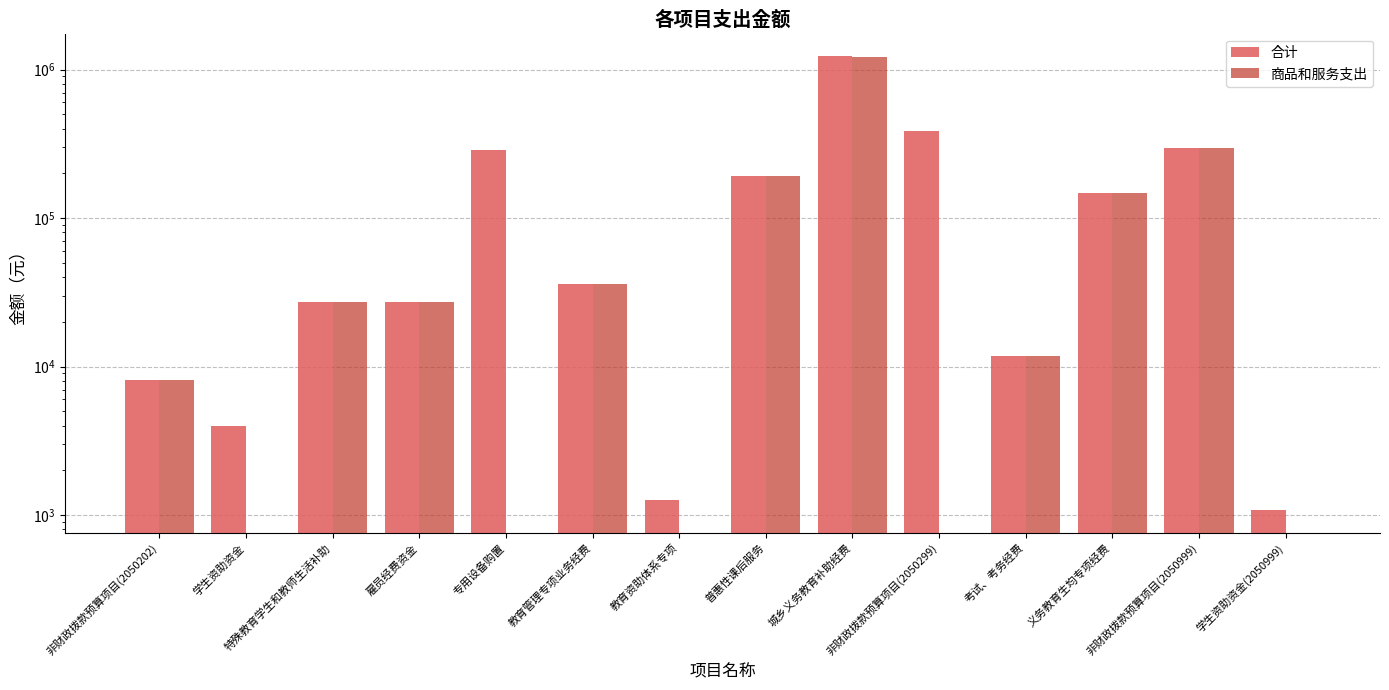

What is the label of the 1st bar from the left?

非财政拨款预算项目(2050202)